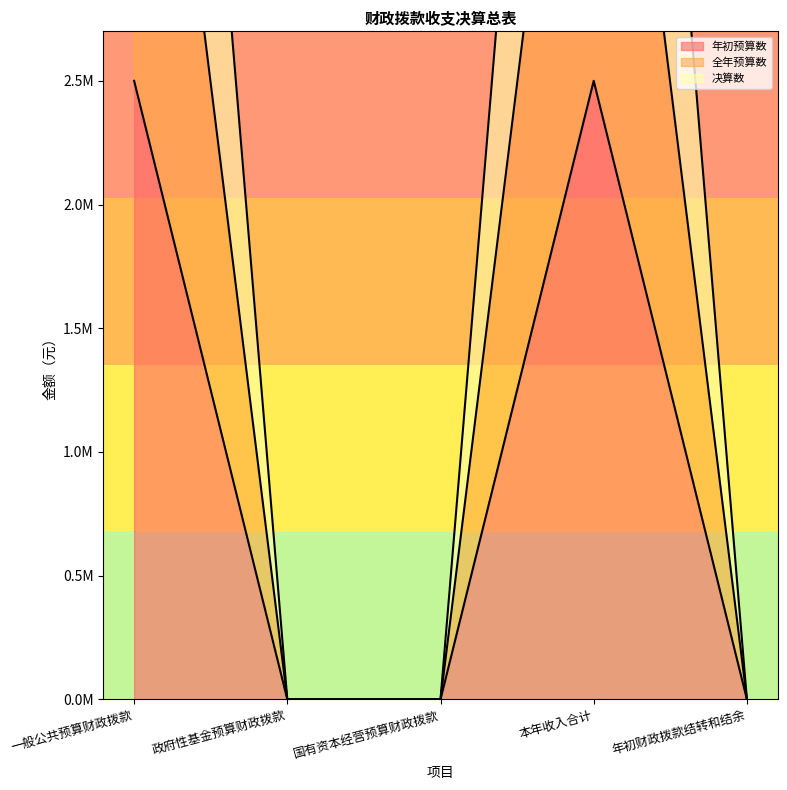

How many lines are shown in the chart?

3